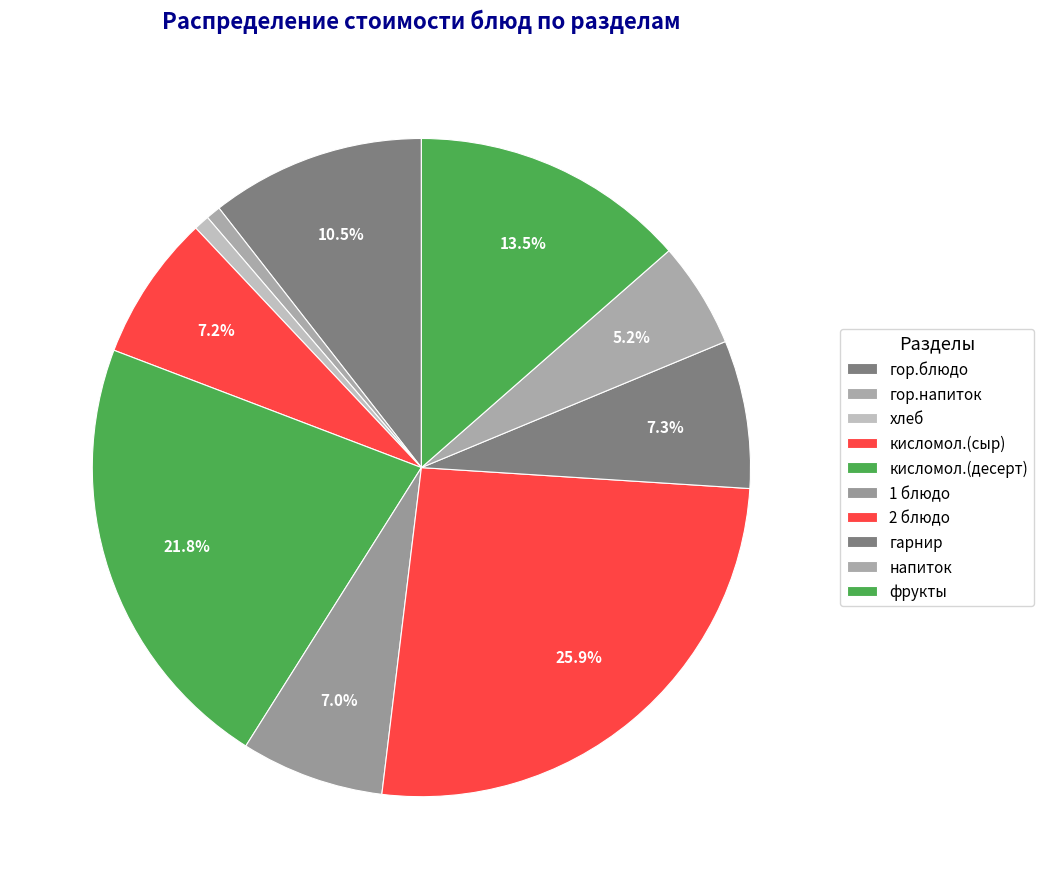

Which has a higher value, 2 блюдо or фрукты?

2 блюдо